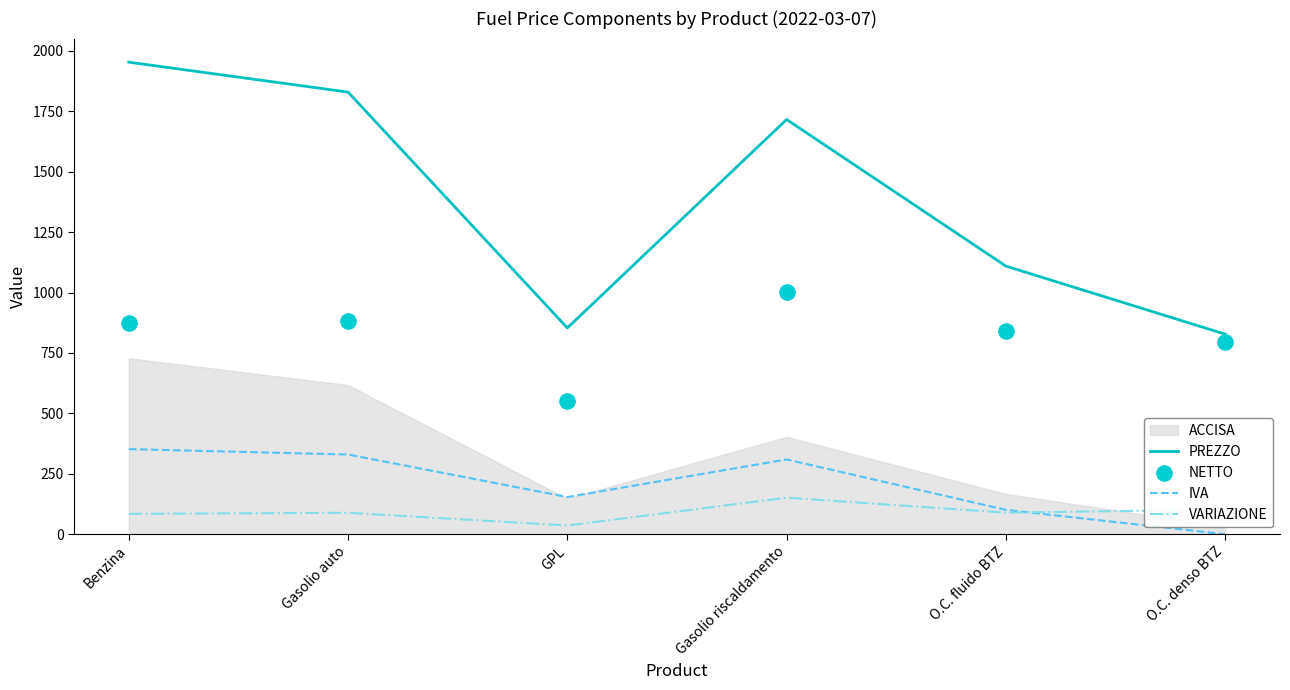

Which series reaches the minimum Y coordinate?

IVA